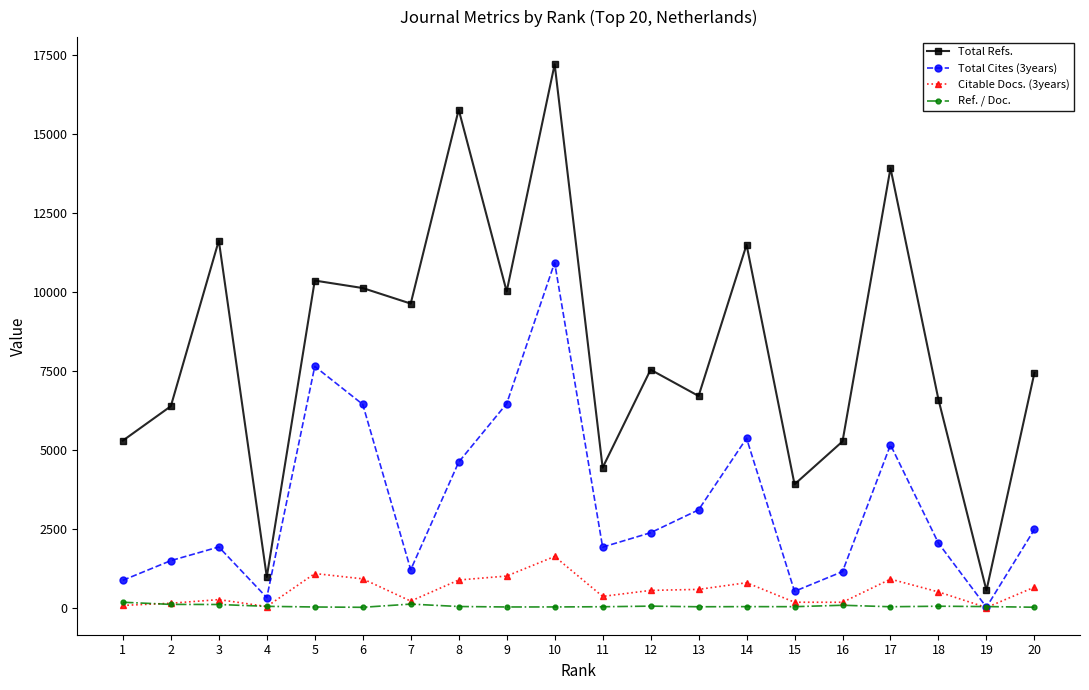

What is the sum of all Total Refs. values?

165185.0